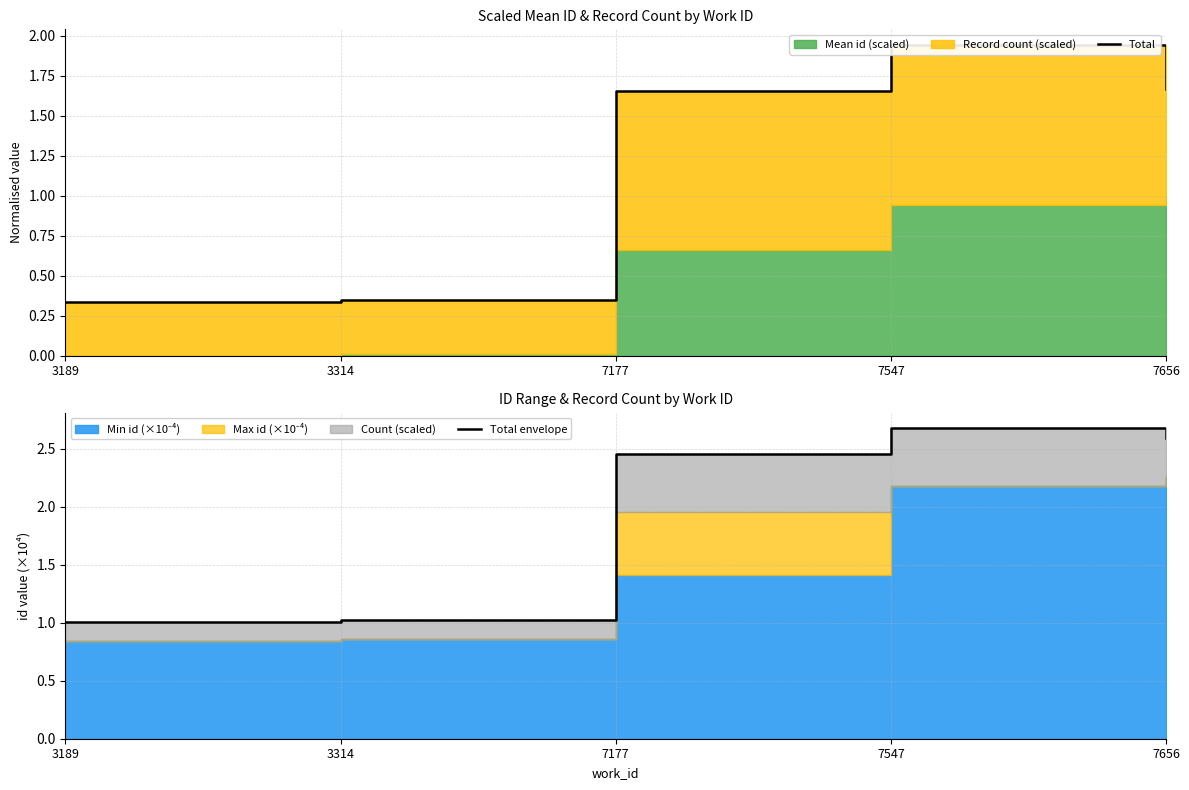

What is the spread (max minus min) of values at 3314?

0.7